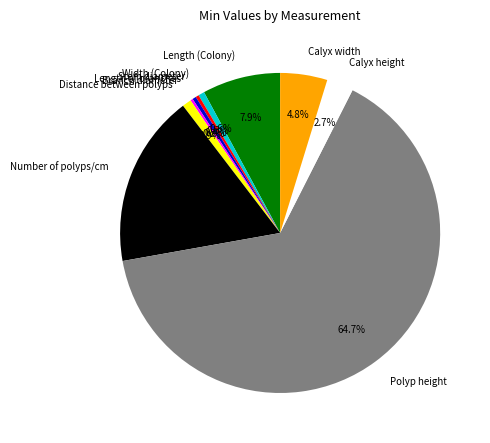

Which has a higher value, Length of branches or Polyp height?

Polyp height